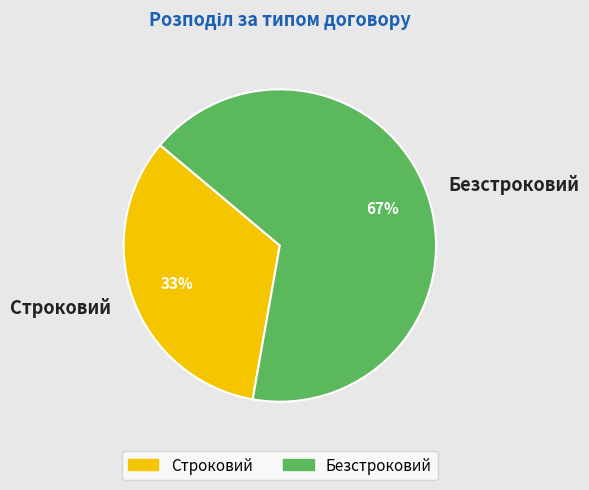

How many segments does this pie chart have?

2